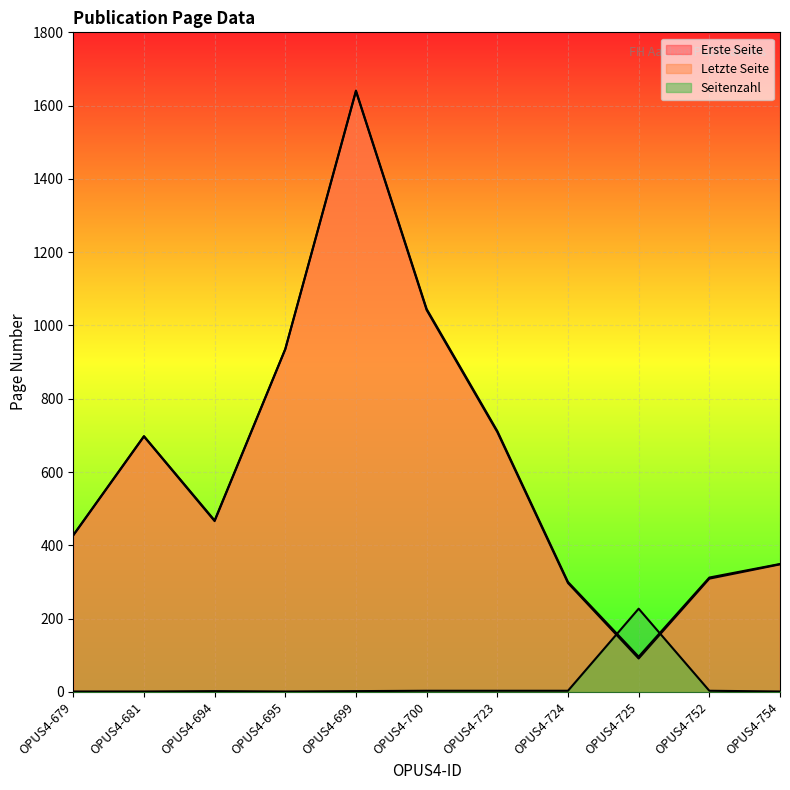

How many lines are shown in the chart?

3